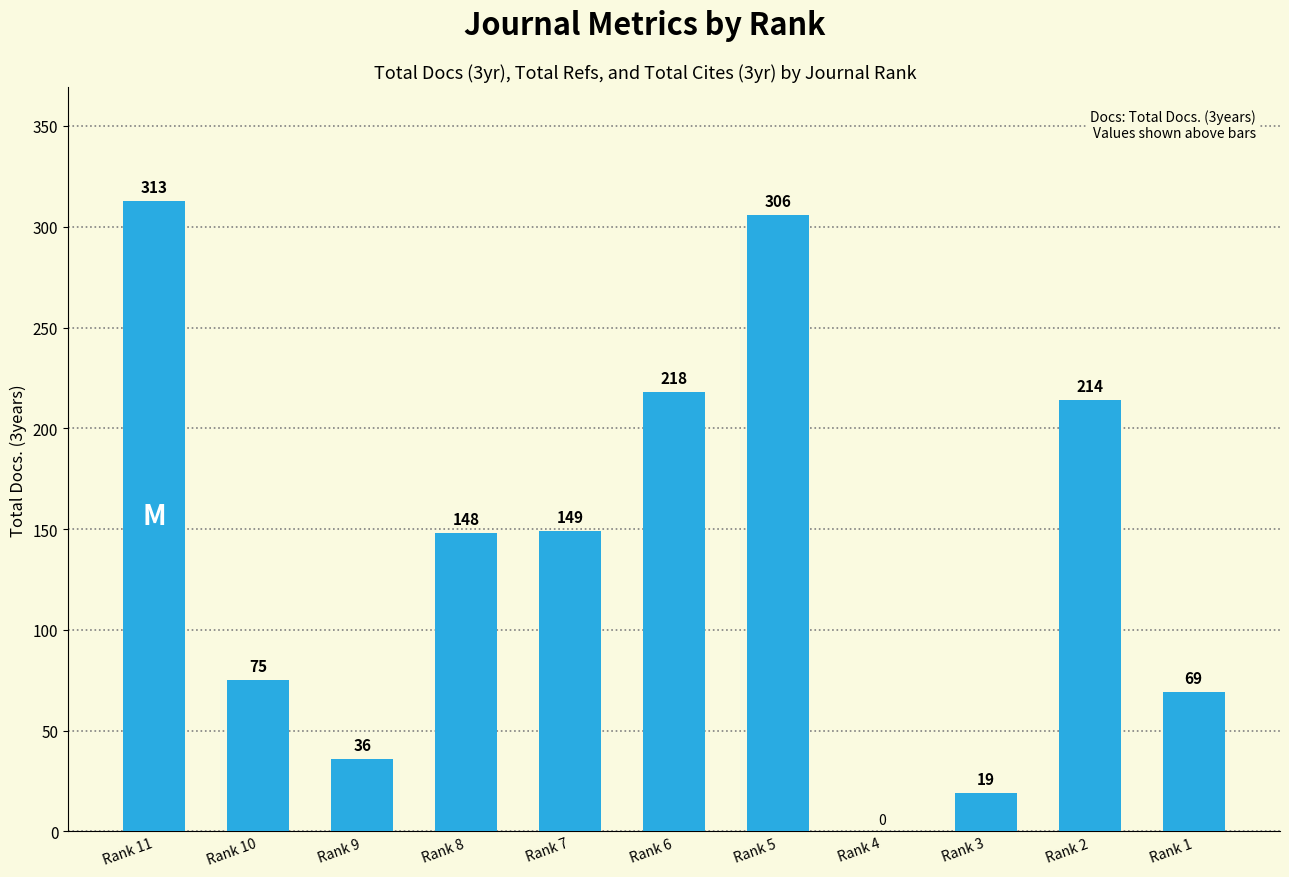

Is it true that the value at Rank 5 is 477?

False